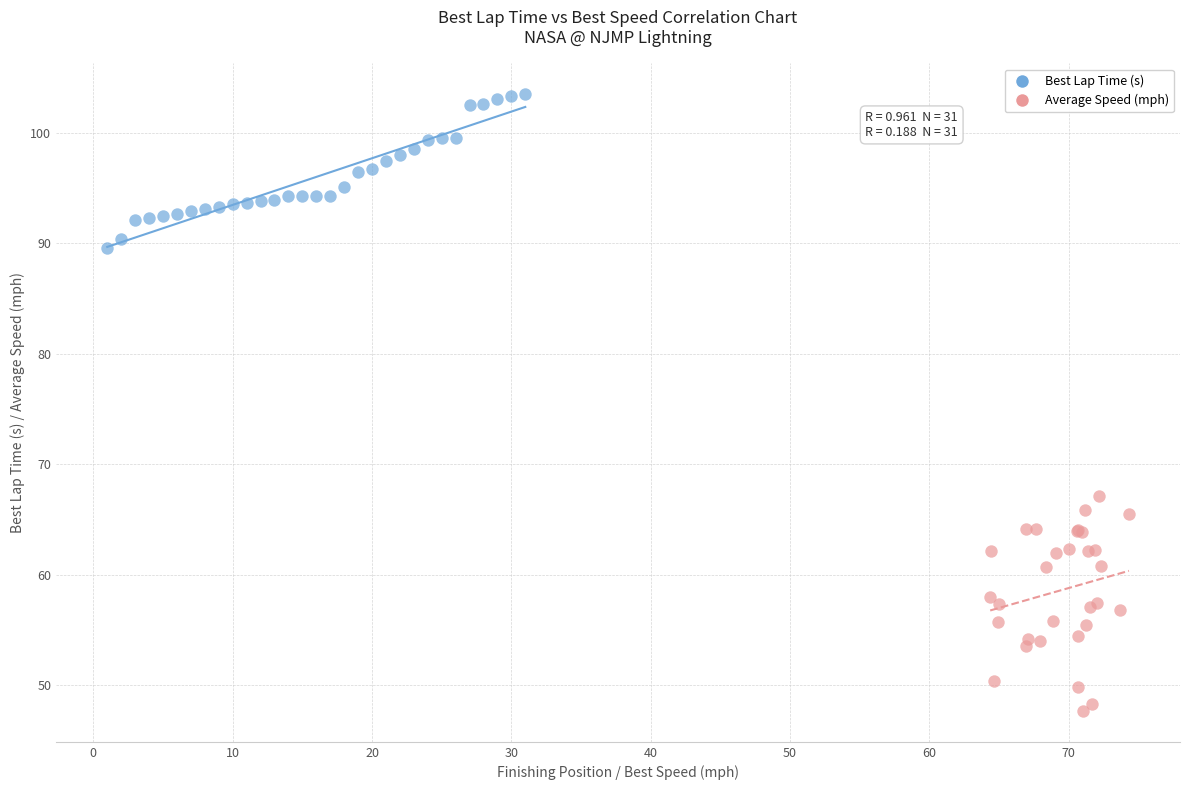

Which series reaches the maximum Y coordinate?

Best Lap Time (s)